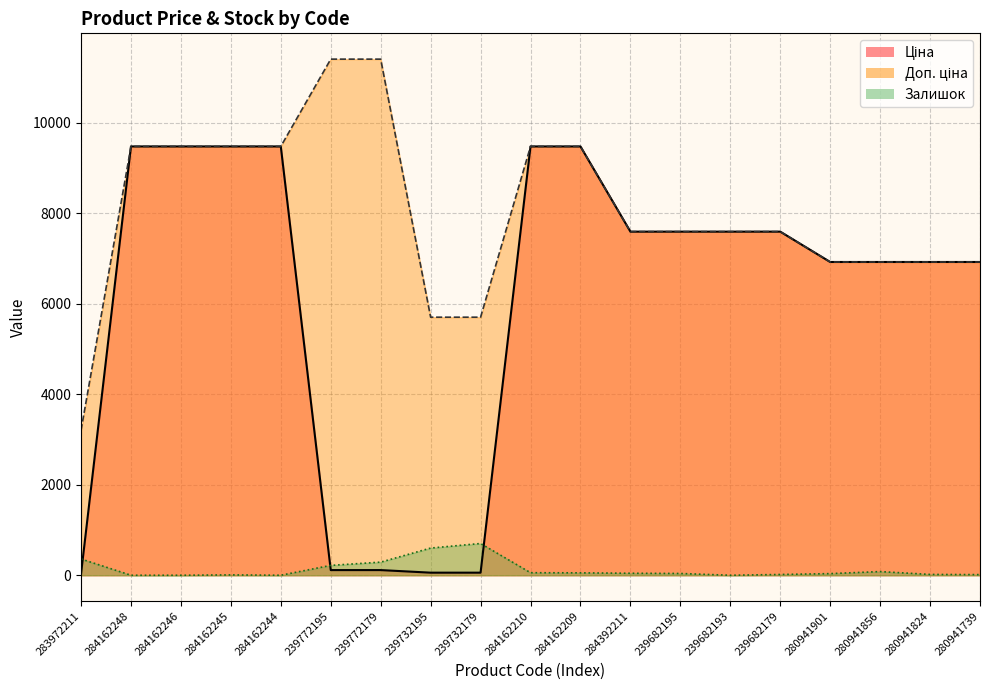

The value of Залишок at 280941824 is 6.2. True or false?

False